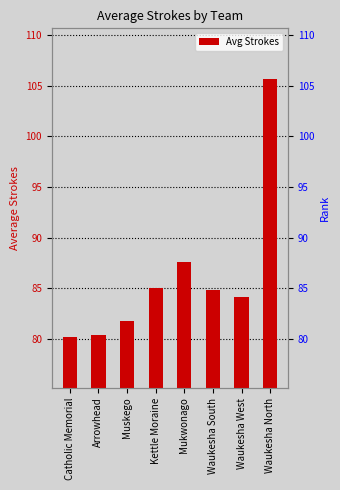

Is it true that the value at Catholic Memorial is 80.2?

True